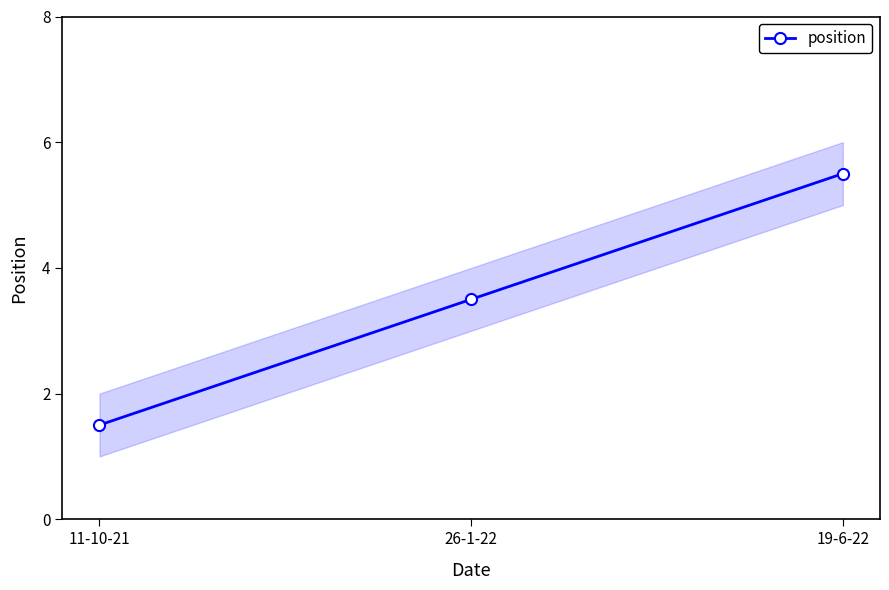

List the labels in order of value, smallest first.

11-10-21, 26-1-22, 19-6-22